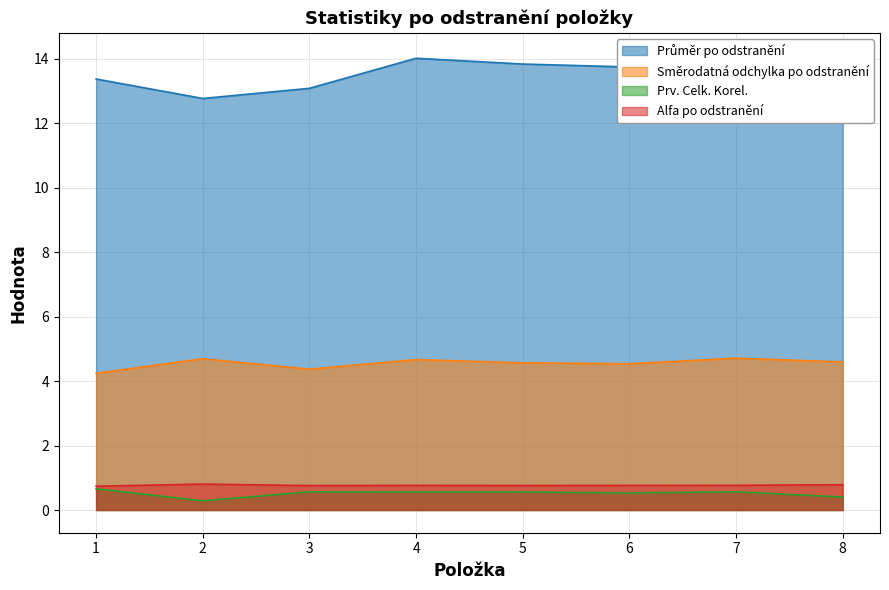

Rank the series by their maximum value, from highest to lowest.

Průměr po odstranění, Směrodatná odchylka po odstranění, Alfa po odstranění, Prv. Celk. Korel.